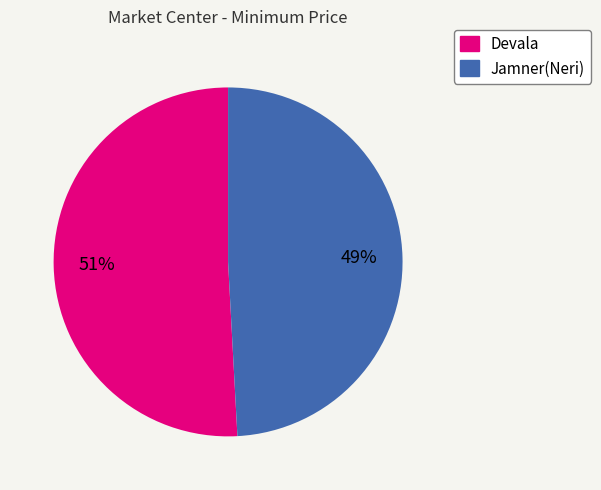

To the nearest percent, what percentage of the pie is Jamner(Neri)?

49%